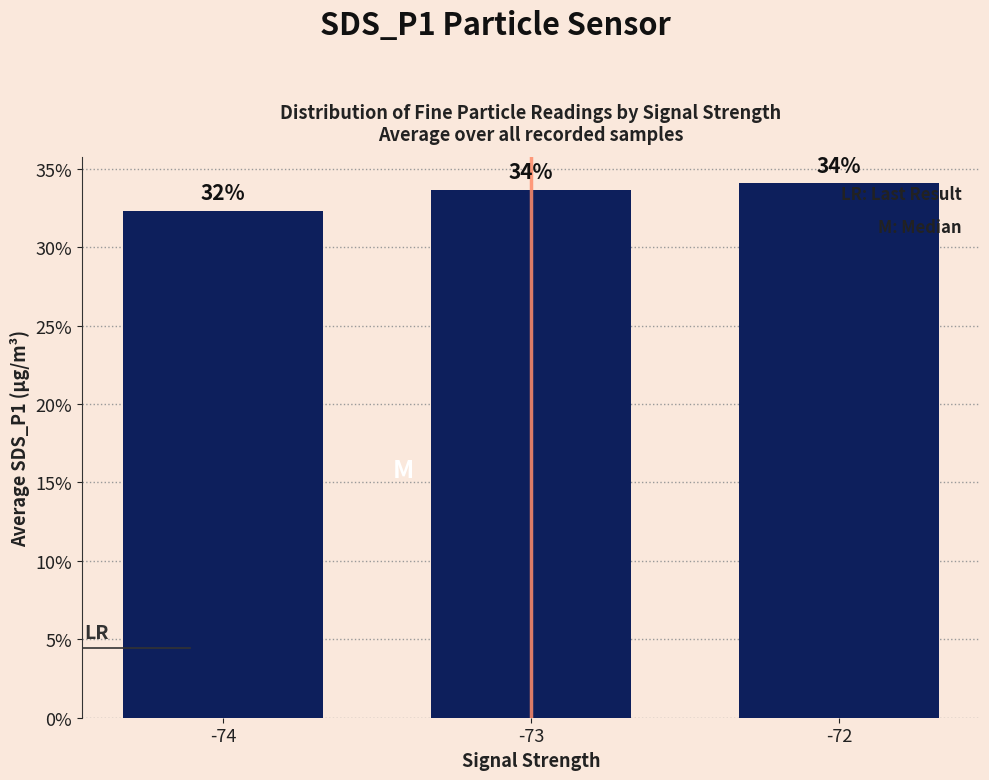

The value at -72 is 34.1. True or false?

True